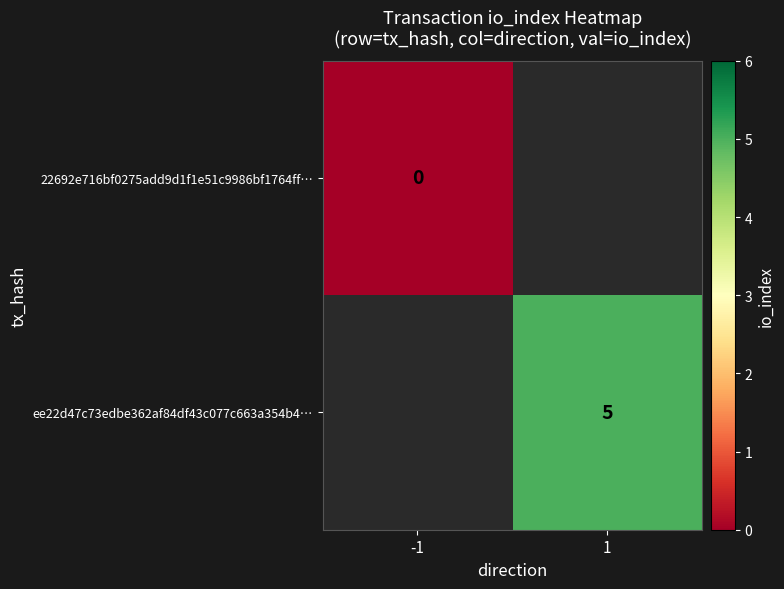

The ee22d47c73edbe362af84df43c077c663a354b4… series shows 5 at 1. True or false?

True